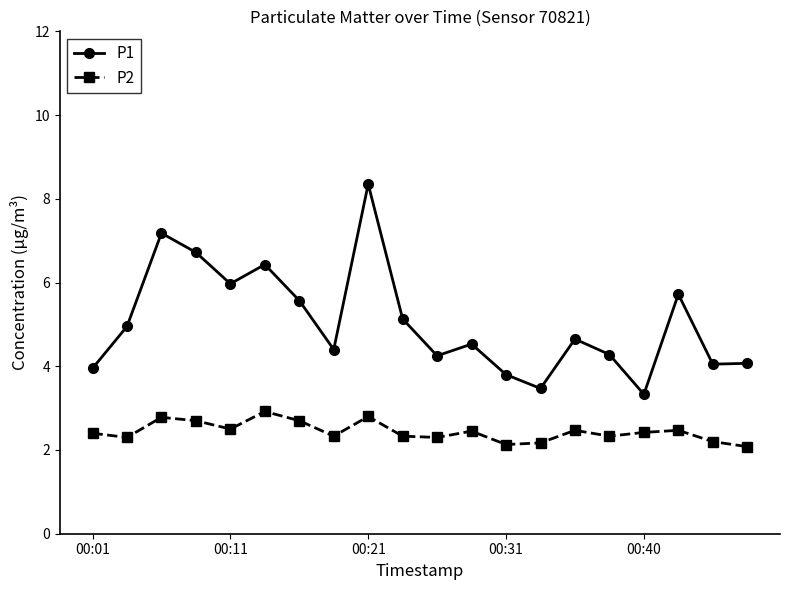

How many data points in P1 are less than 4?

4